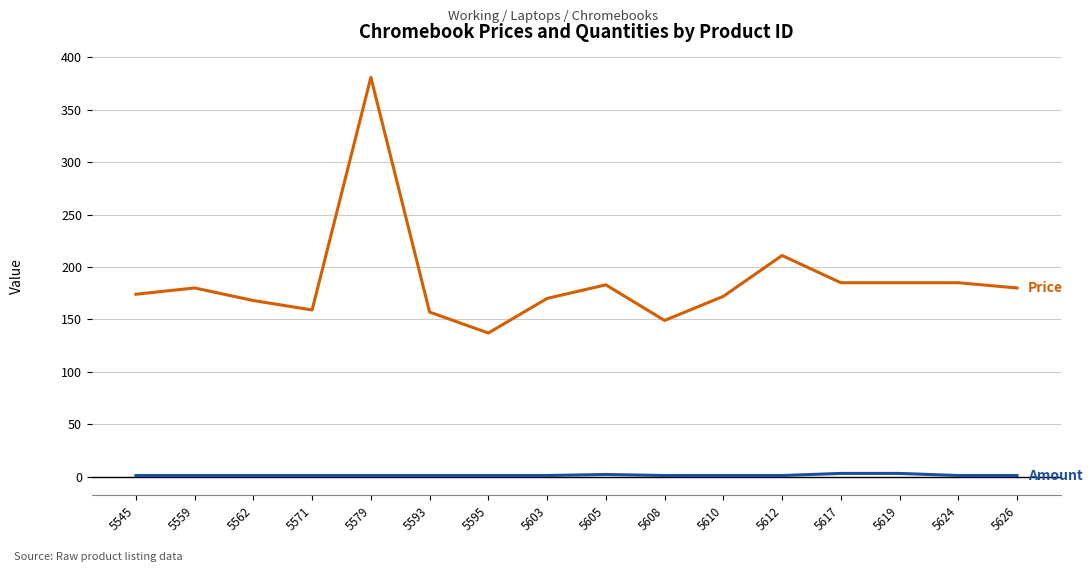

At which category is the sum across all series the highest?

5579